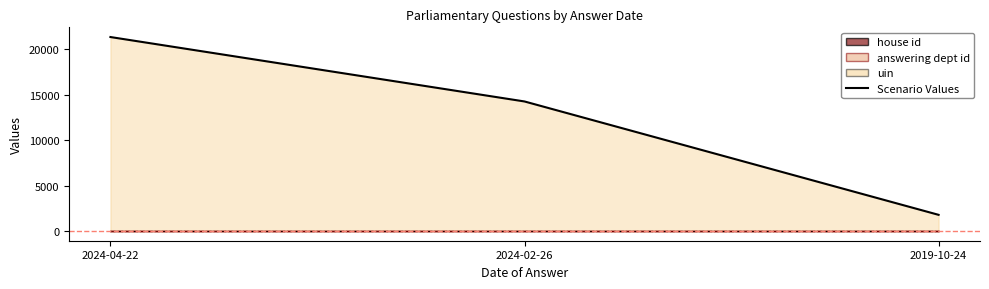

What is the average value of the answering dept id series?

11